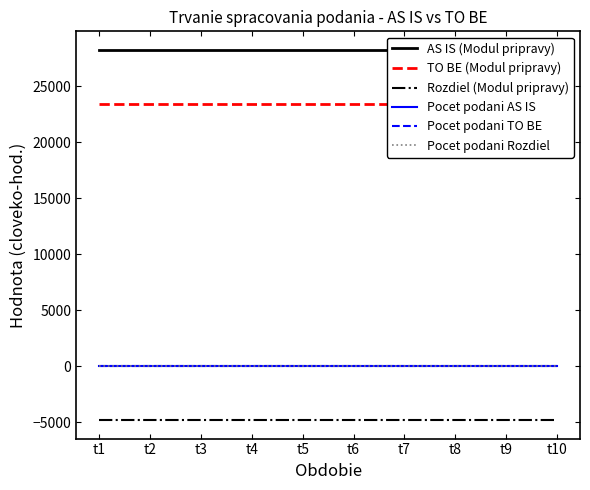

Between t5 and t8, which series saw the biggest shift?

AS IS (Modul pripravy)